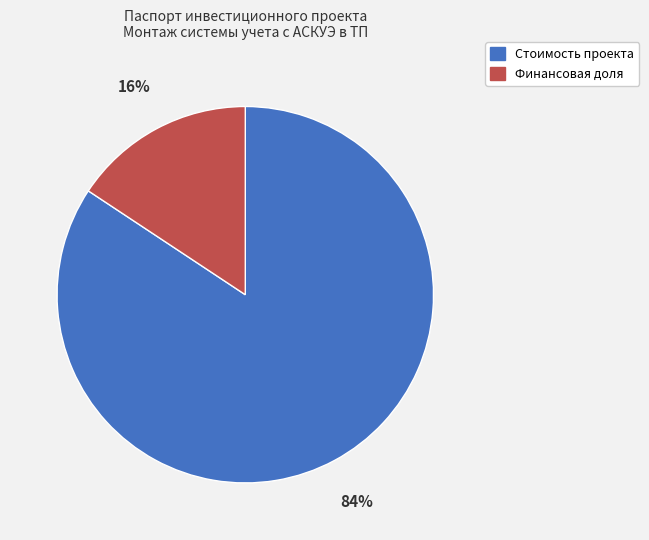

To the nearest percent, what is the average slice percentage?

50%